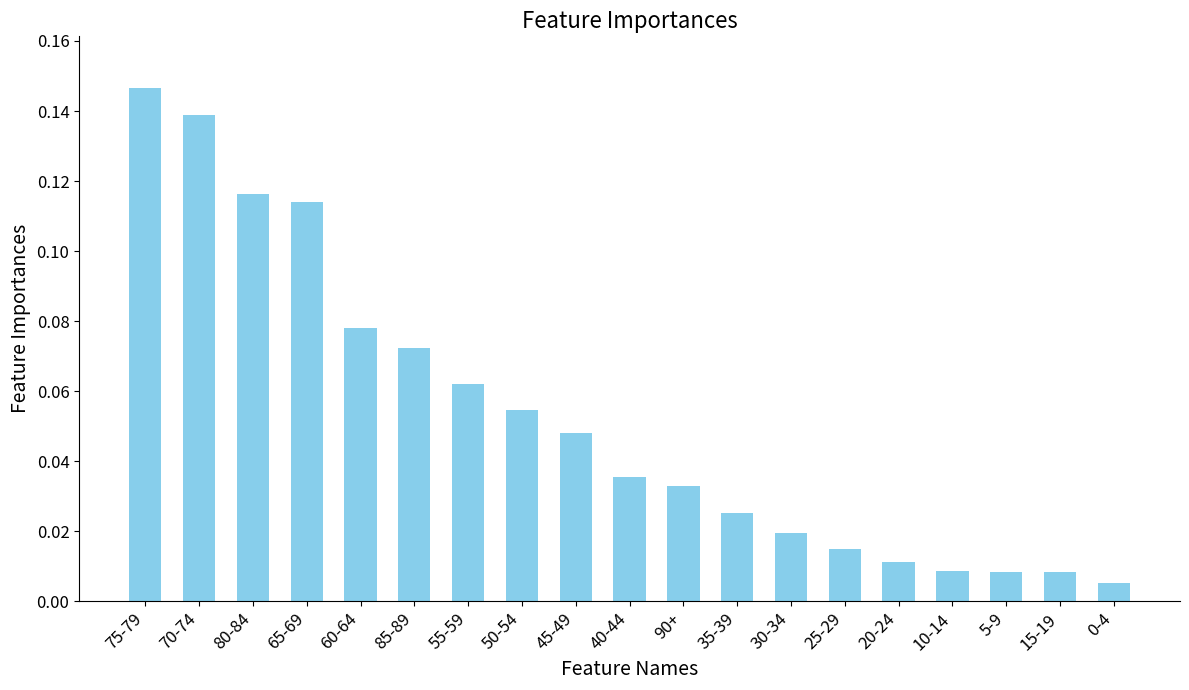

Which has a higher value, 85-89 or 30-34?

85-89